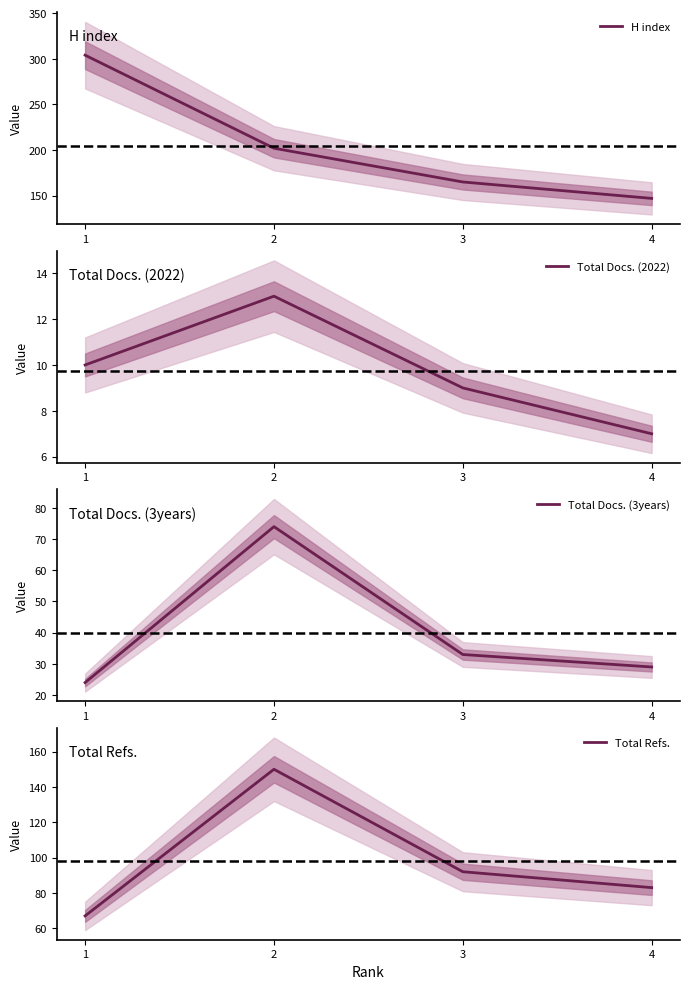

Between 4 and 2, which is larger?

2